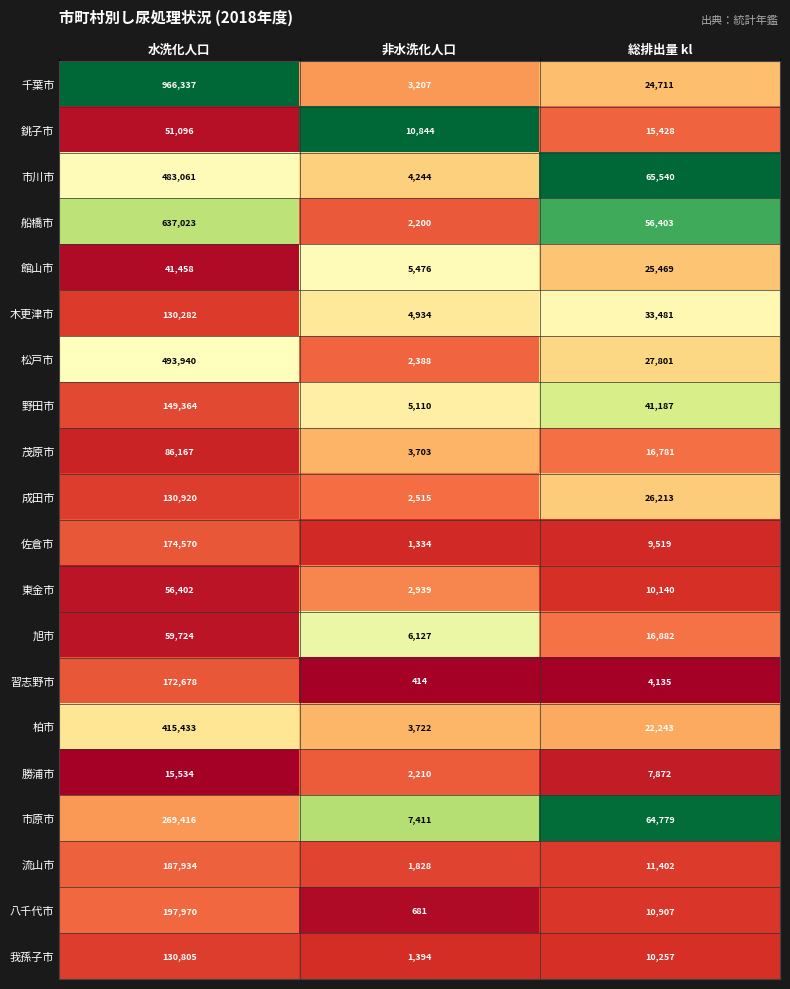

Rank the series by their maximum value, from highest to lowest.

千葉市, 船橋市, 松戸市, 市川市, 柏市, 市原市, 八千代市, 流山市, 佐倉市, 習志野市, 野田市, 成田市, 我孫子市, 木更津市, 茂原市, 旭市, 東金市, 銚子市, 館山市, 勝浦市